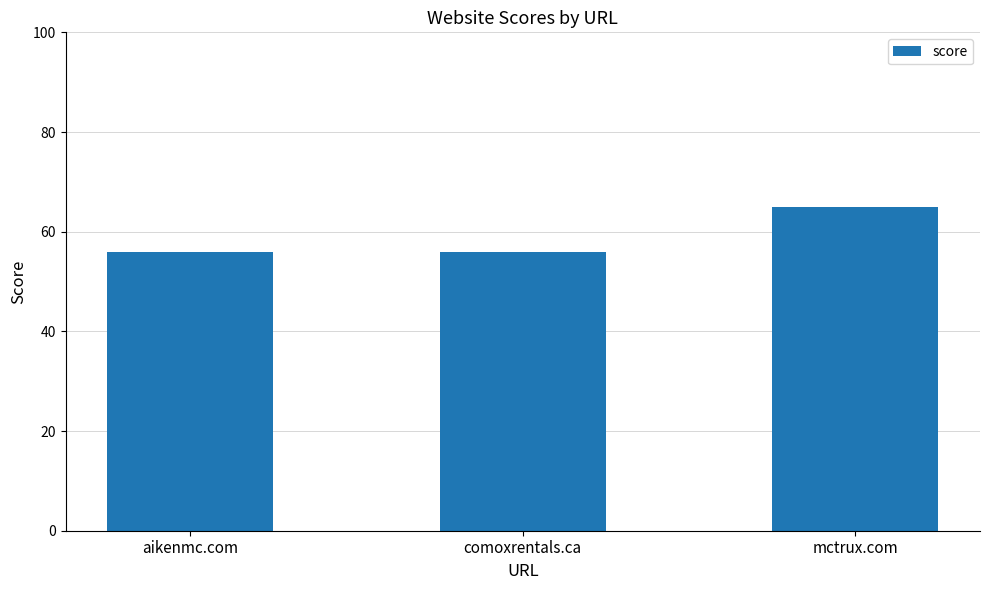

How many series are shown in this chart?

1